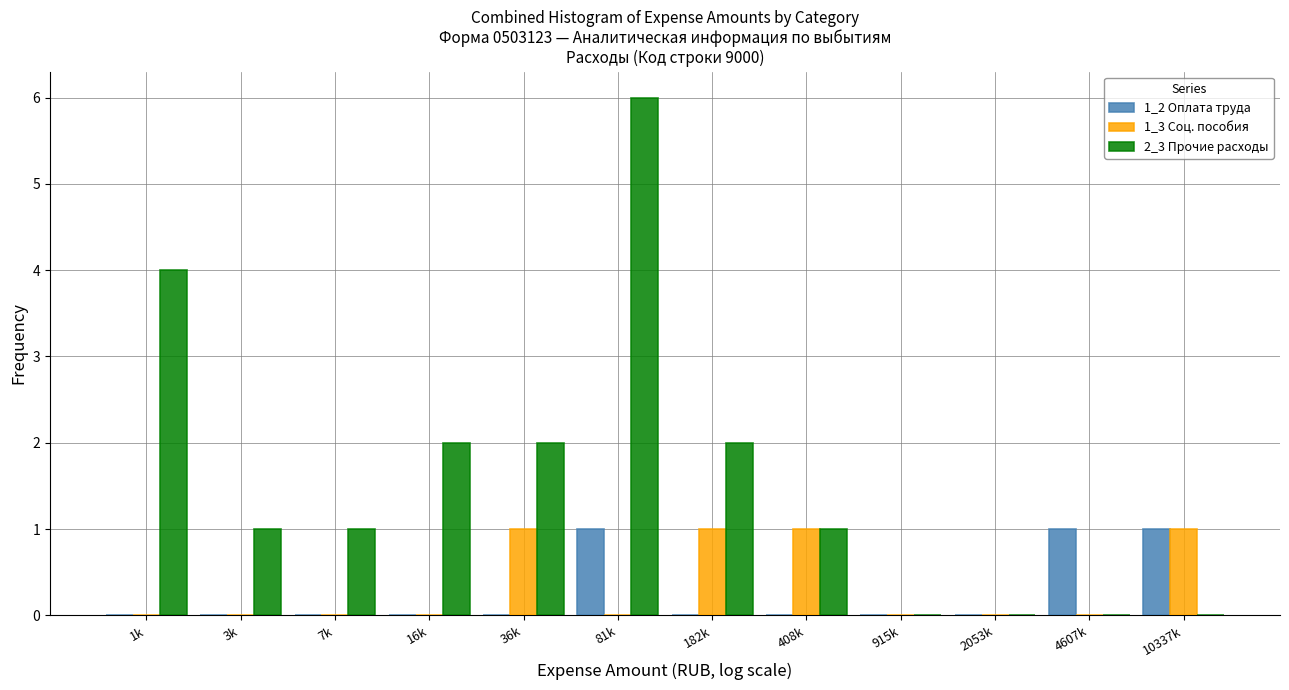

Which label corresponds to the largest value in the chart?

81k